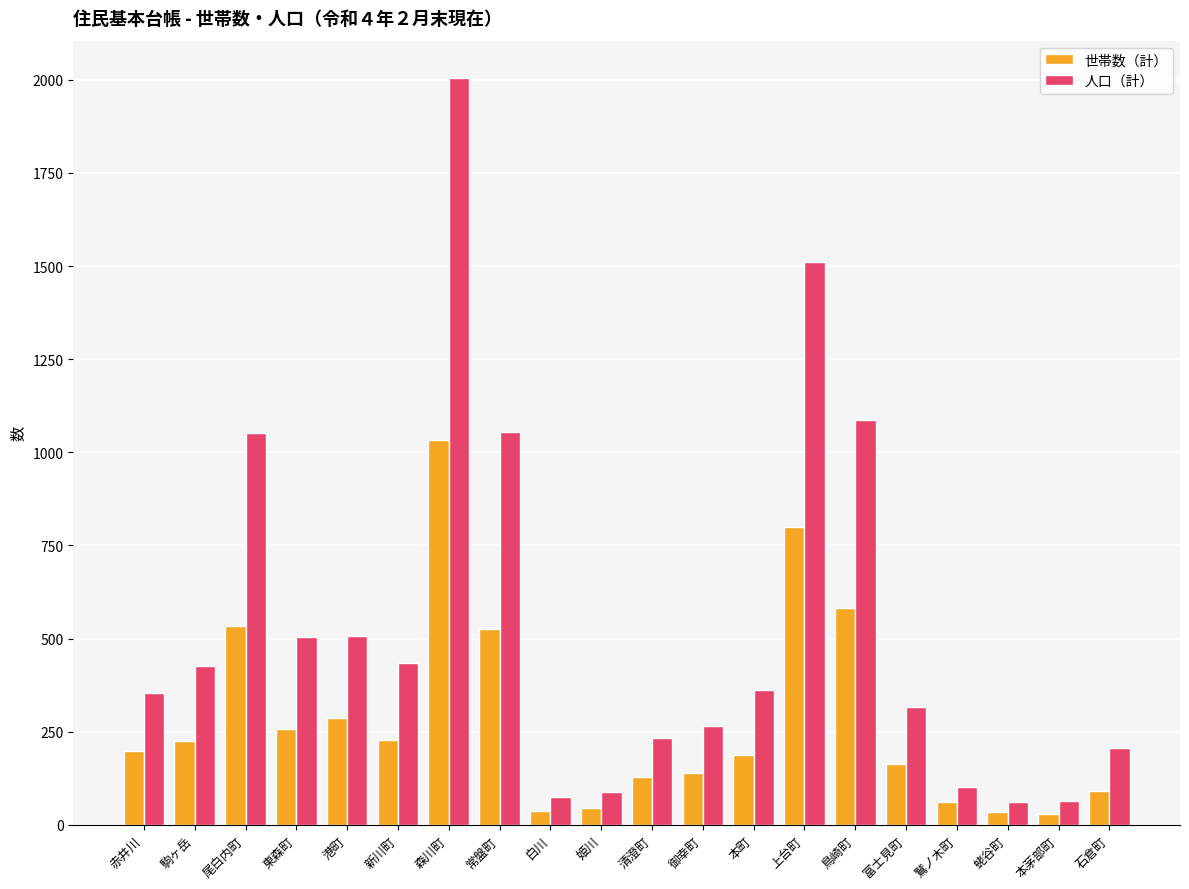

What is the maximum value for 人口（計）?

2005